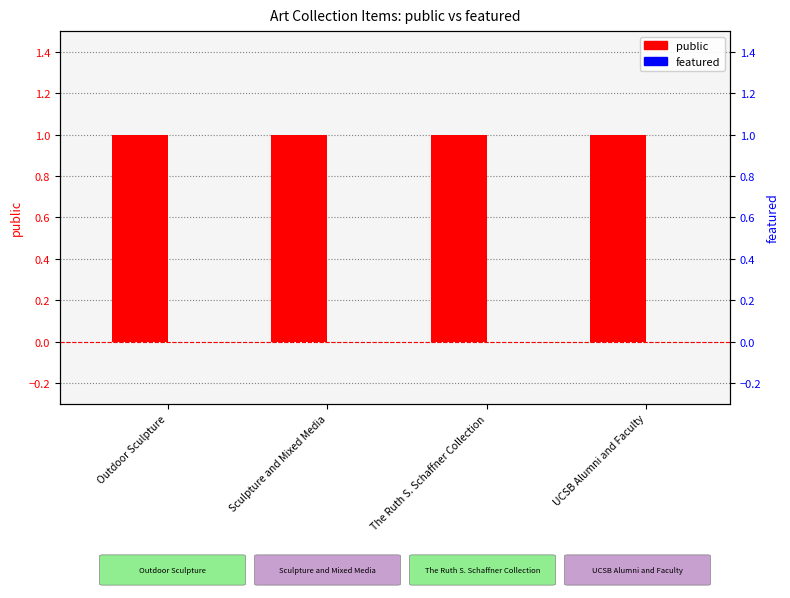

The featured series shows 0 at UCSB Alumni and Faculty. True or false?

True